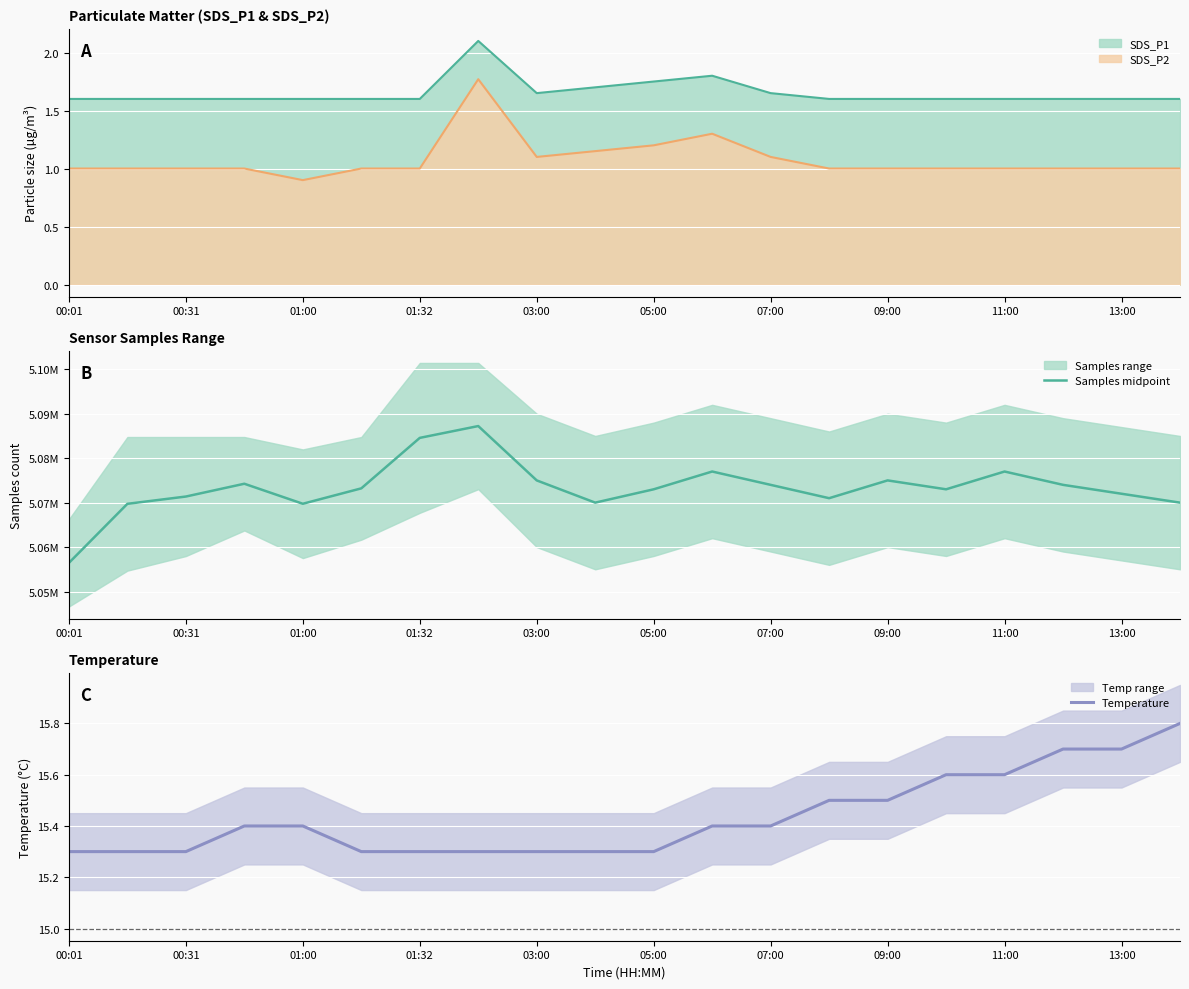

The value of Temperature at 11:00 is 4.2. True or false?

False